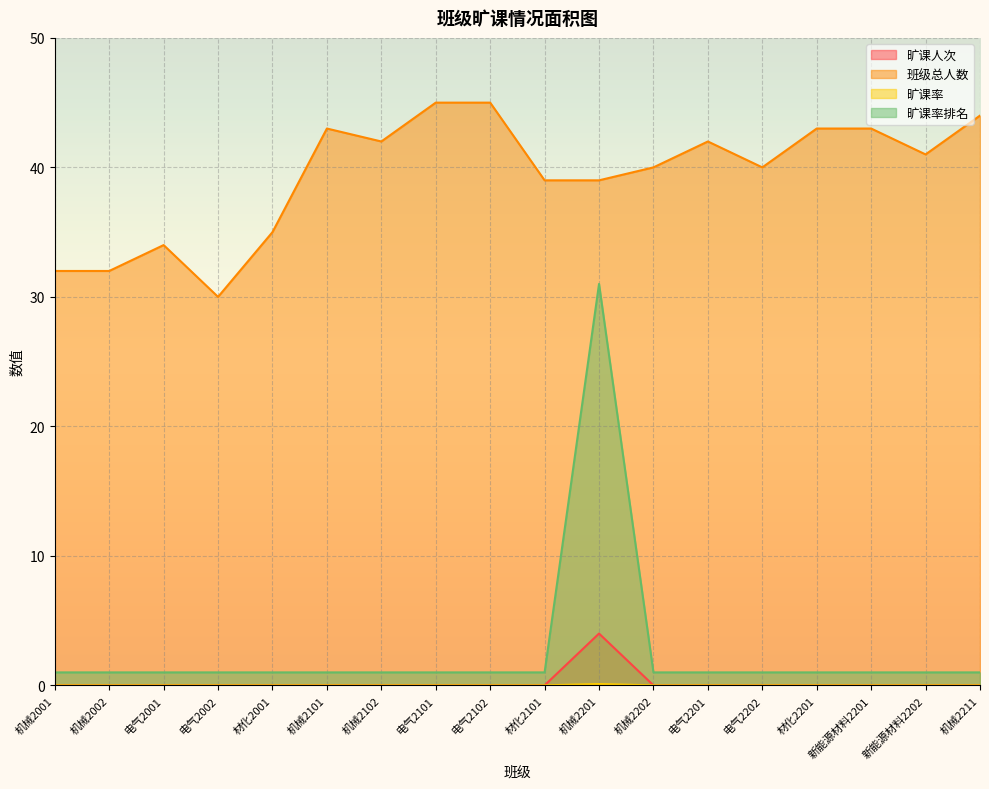

What is the sum of all 旷课率 values?

0.1